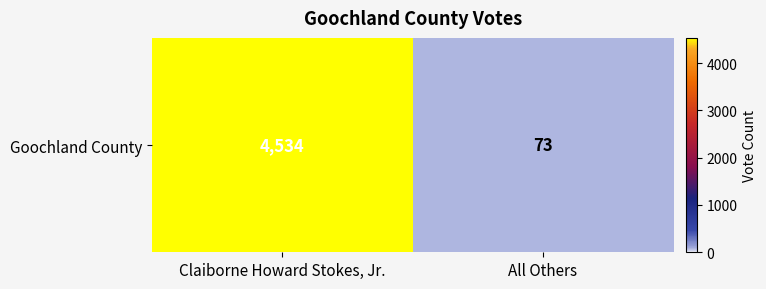

How many values are between 73 and 4534?

2